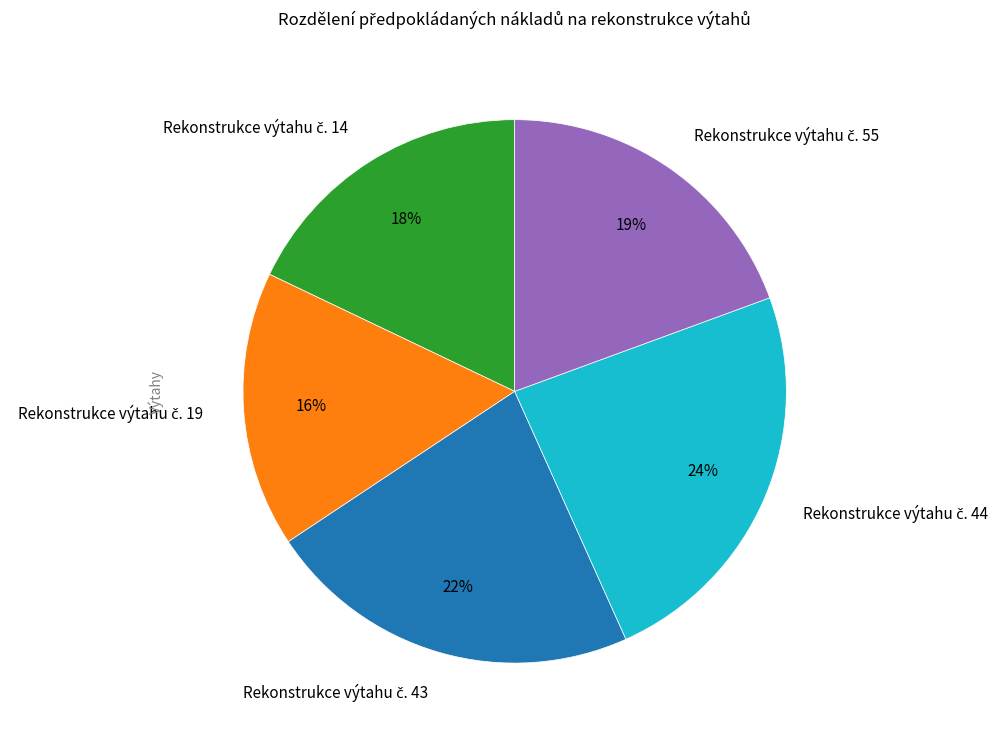

To the nearest percent, what is the average slice percentage?

20%